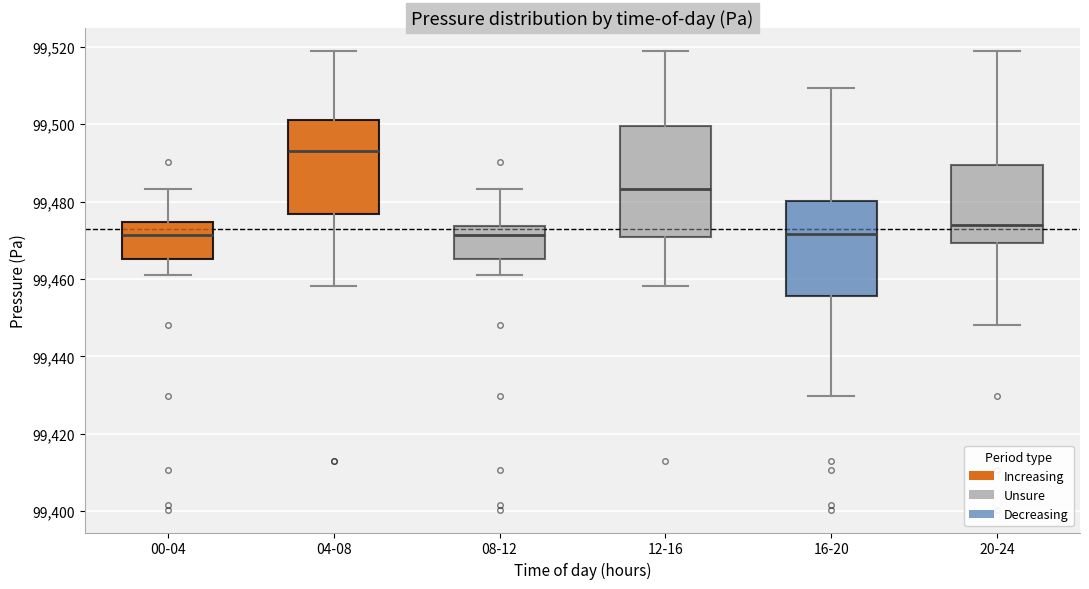

Reading left to right, read every box against the y-axis: the position of its median line, the range the box covers, and the ends of its whiskers. The values are not printed on the chart, so give them approximately, as read against the axis.

00-04: median 99472, box 99466 to 99474, whiskers 99462 to 99484
04-08: median 99494, box 99476 to 99502, whiskers 99458 to 99520
08-12: median 99472, box 99466 to 99474, whiskers 99462 to 99484
12-16: median 99484, box 99470 to 99500, whiskers 99458 to 99520
16-20: median 99472, box 99456 to 99480, whiskers 99430 to 99510
20-24: median 99474, box 99470 to 99490, whiskers 99448 to 99520